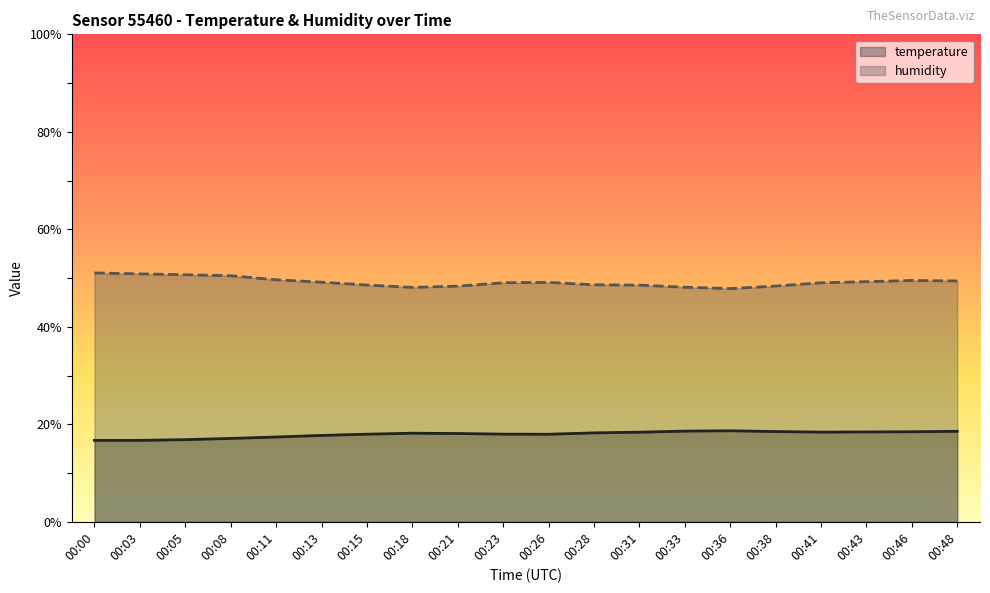

The temperature series shows 6.9 at 00:15. True or false?

False